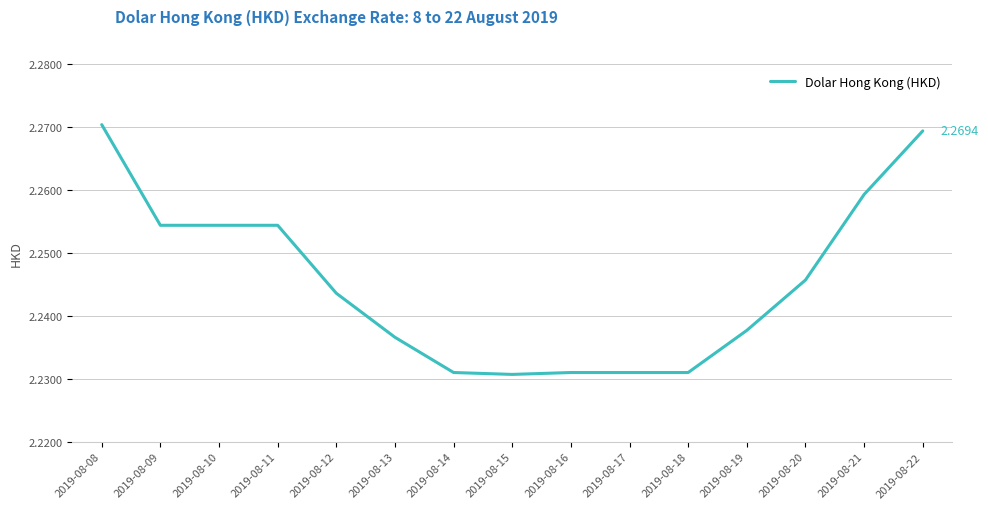

Between 2019-08-08 and 2019-08-16, which is larger?

2019-08-08